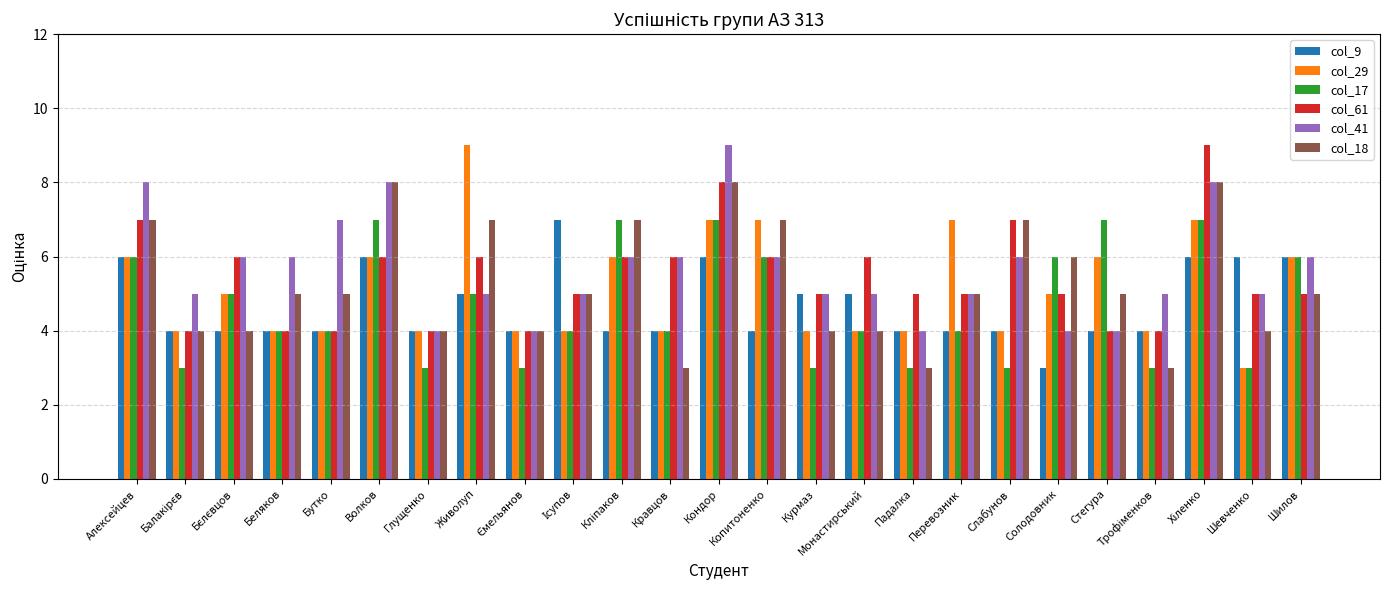

What position from the left is Бутко?

5